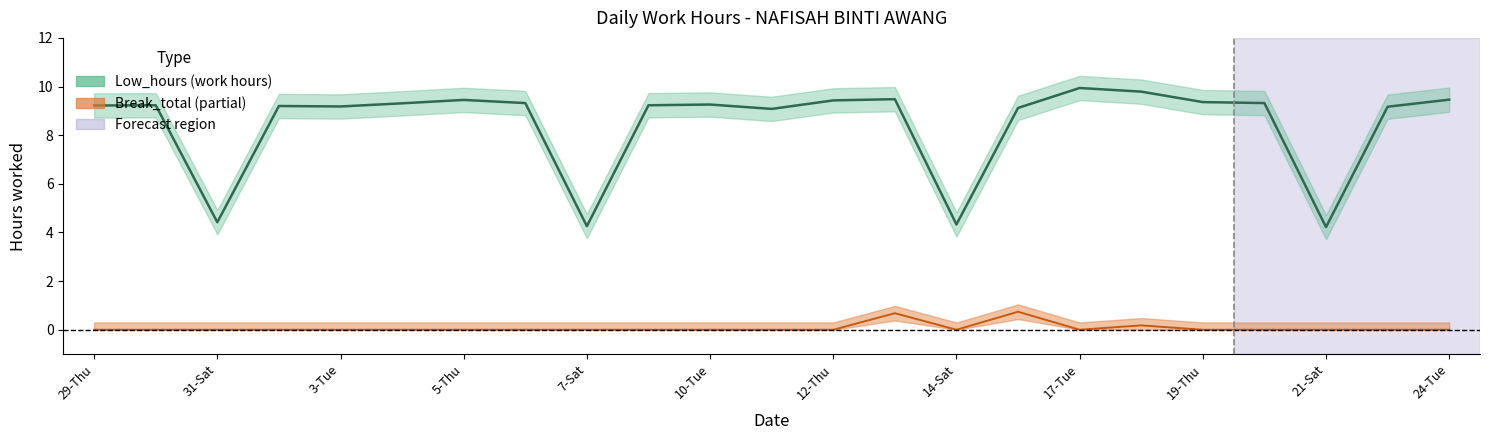

Reading right to left, transcribe all the data shown in this chart.

Low_hours: 9.5	9.2	4.2	9.3	9.4	9.8	9.9	9.1	4.3	9.5	9.4	9.1	9.3	9.2	4.3	9.3	9.4	9.3	9.2	9.2	4.4	9.2	9.2
Break_total: 0.0	0.0	0.0	0.0	0.0	0.2	0.0	0.7	0.0	0.7	0.0	0.0	0.0	0.0	0.0	0.0	0.0	0.0	0.0	0.0	0.0	0.0	0.0